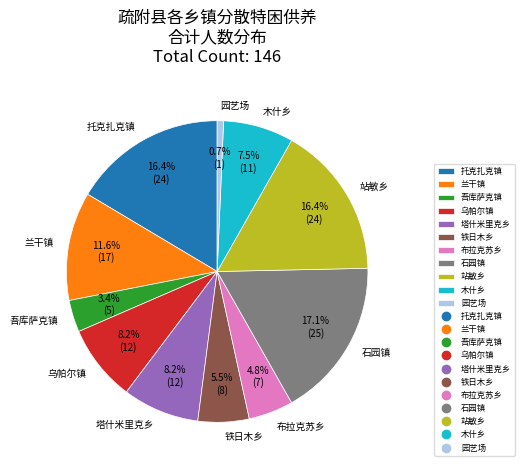

To the nearest percent, what is the average slice percentage?

9%